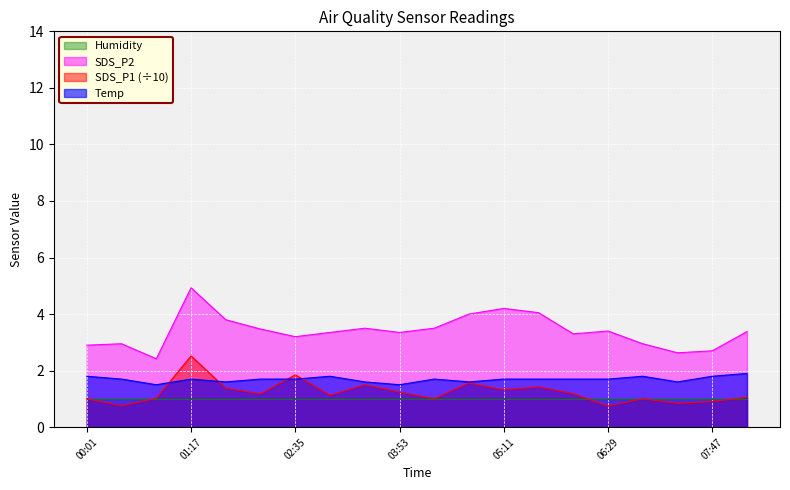

Is it true that SDS_P2 equals 4.2 at 02:35?

False